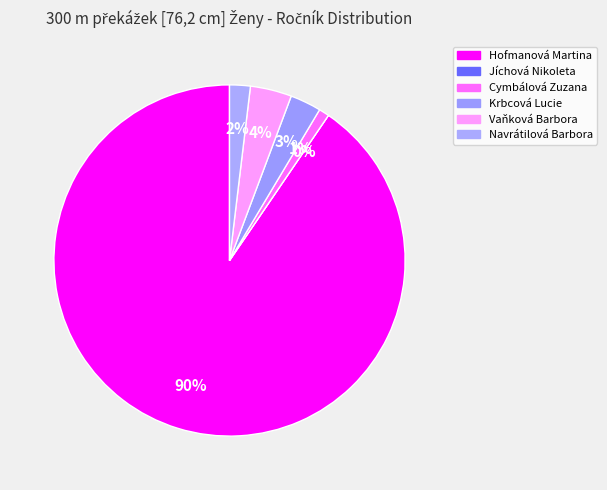

True or false: Vaňková Barbora accounts for 4% of the total.

True